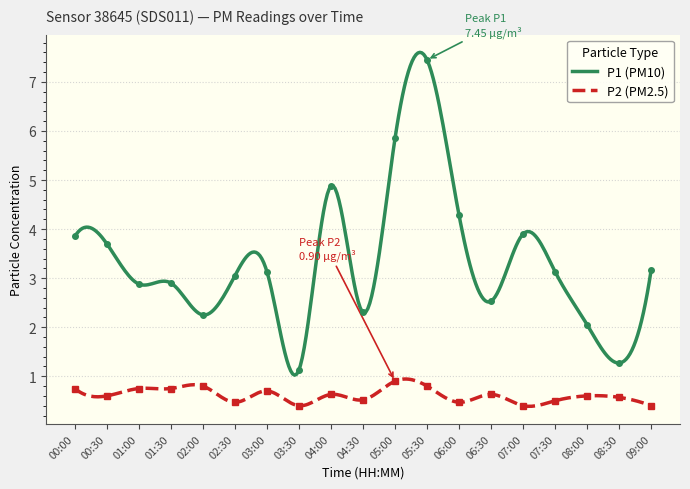

At which label is P1 closest to 4?

07:00